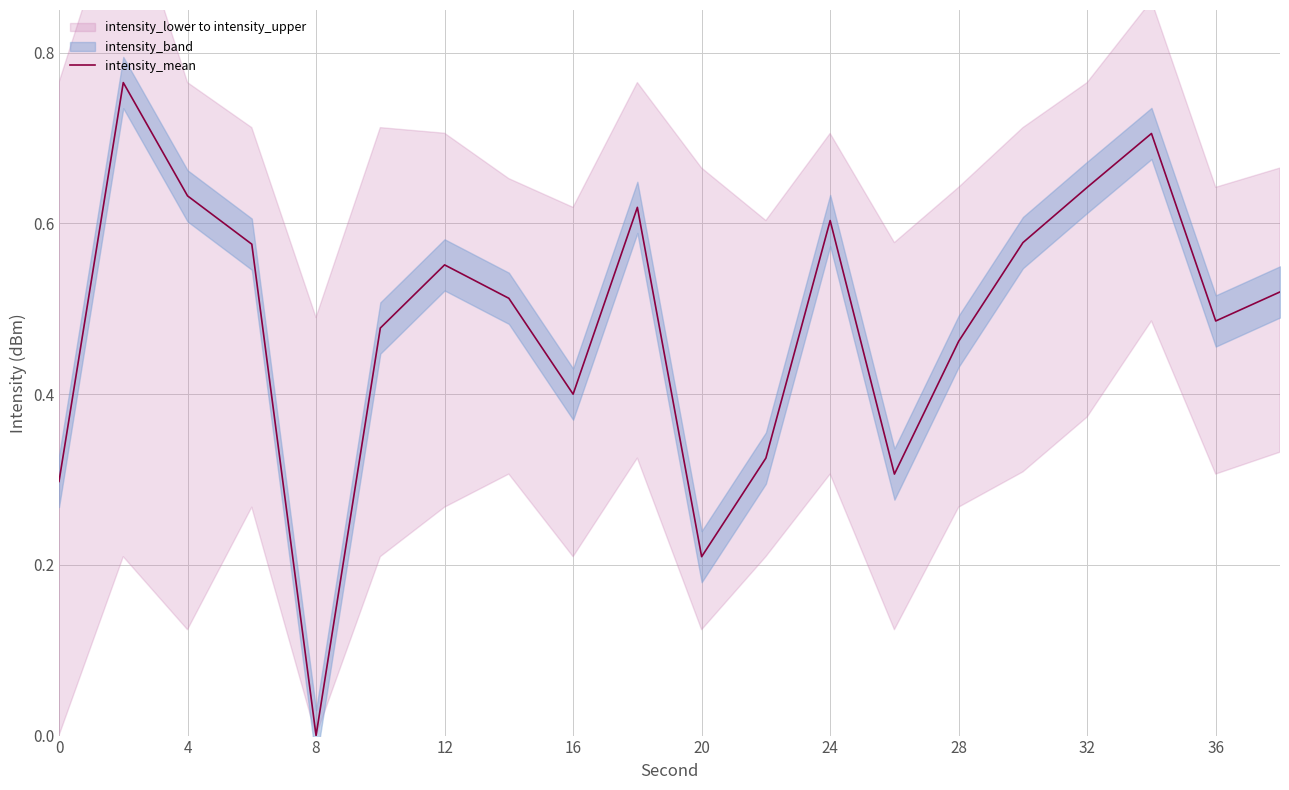

The chart shows a value of 0.4 at 32. True or false?

False